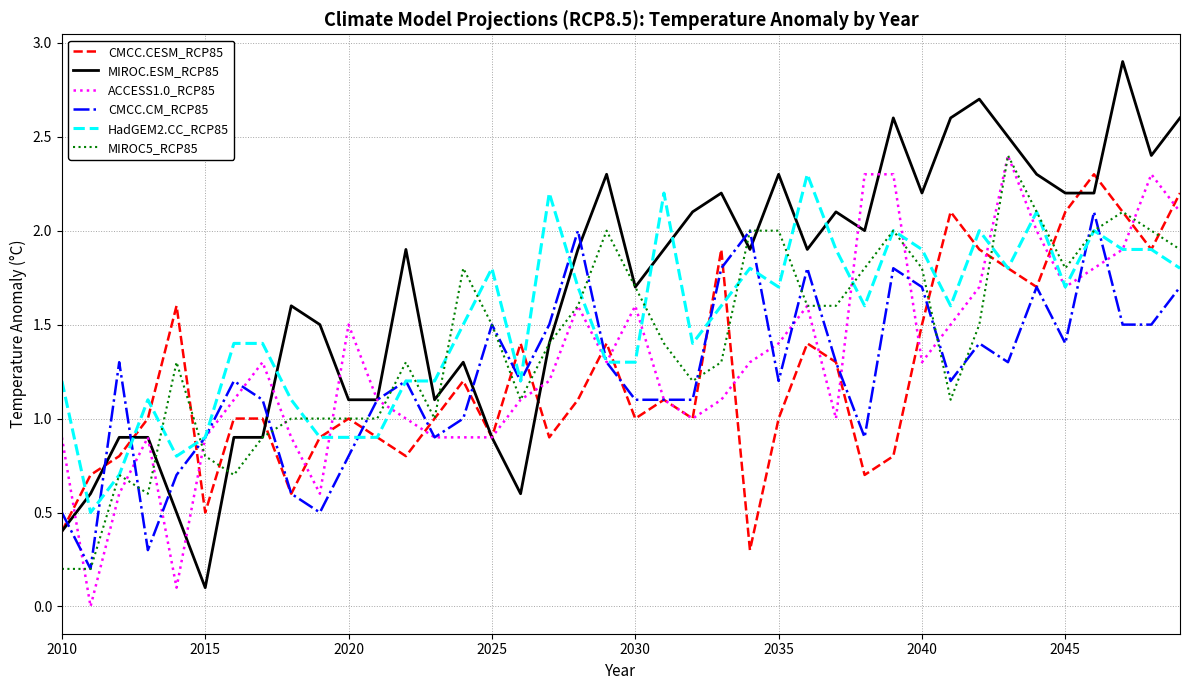

What is the maximum value shown in the chart?

2.9